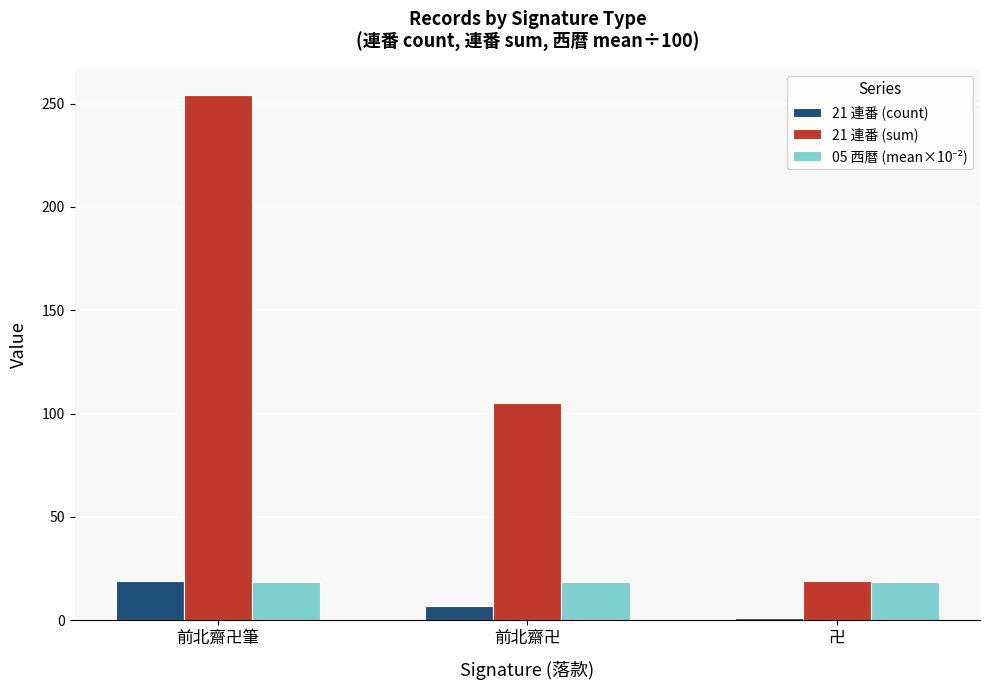

List the labels in order of 21 連番 (sum) value, smallest first.

卍, 前北齋卍, 前北齋卍筆